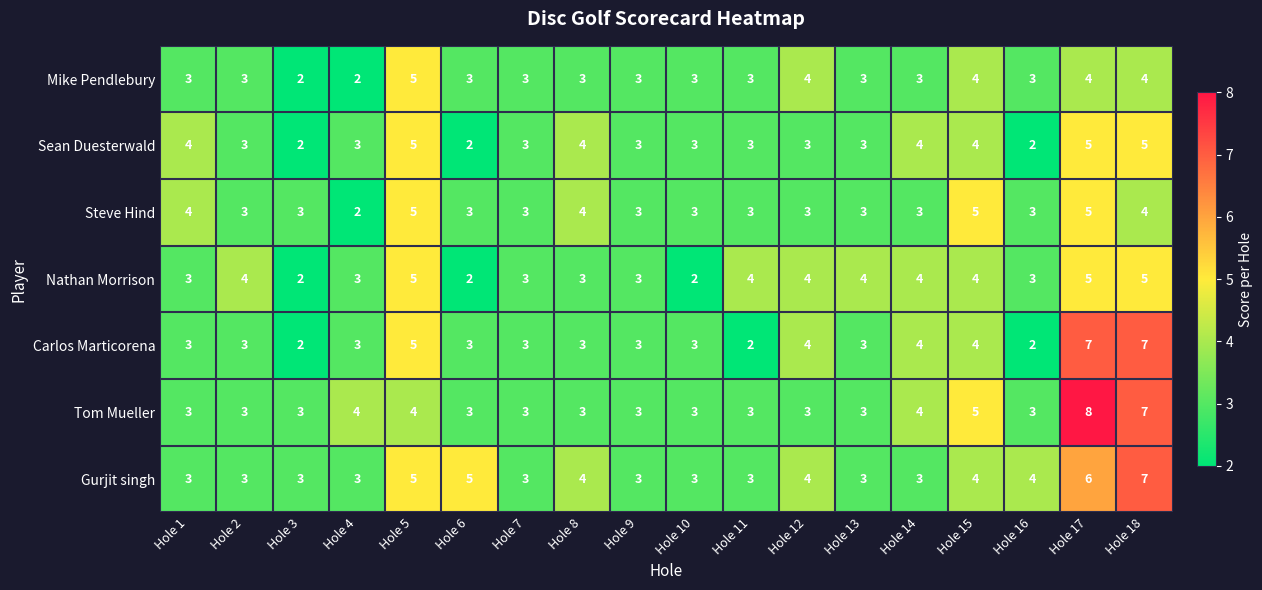

What is the average value of the Nathan Morrison series?

4